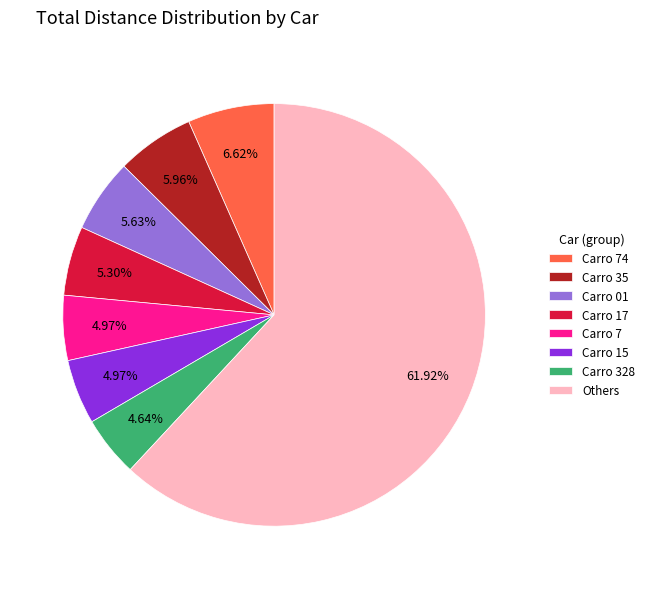

Do Carro 7 and Carro 17 together represent more than half of the pie?

No